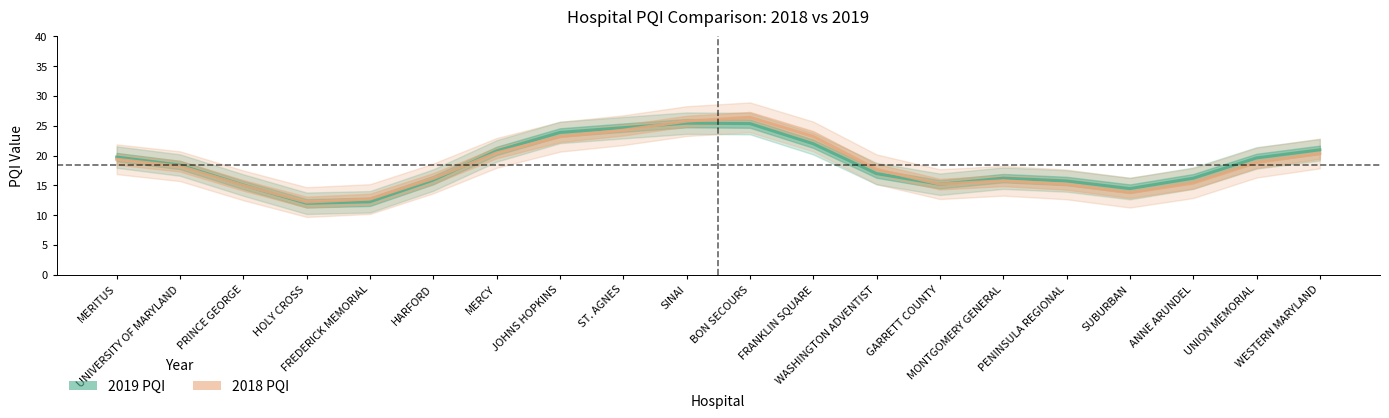

List the series in order of their peak value, highest first.

2018 PQI, 2019 PQI